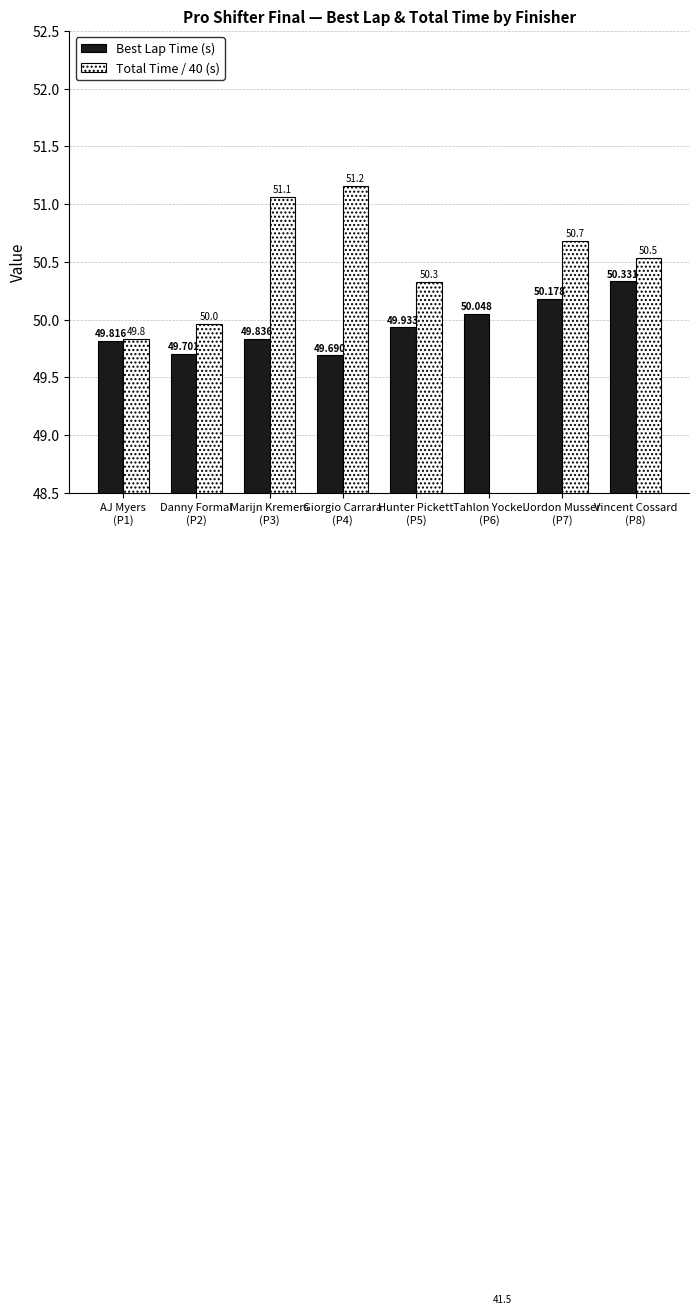

Which label corresponds to the smallest value in the chart?

Tahlon Yockel
(P6)